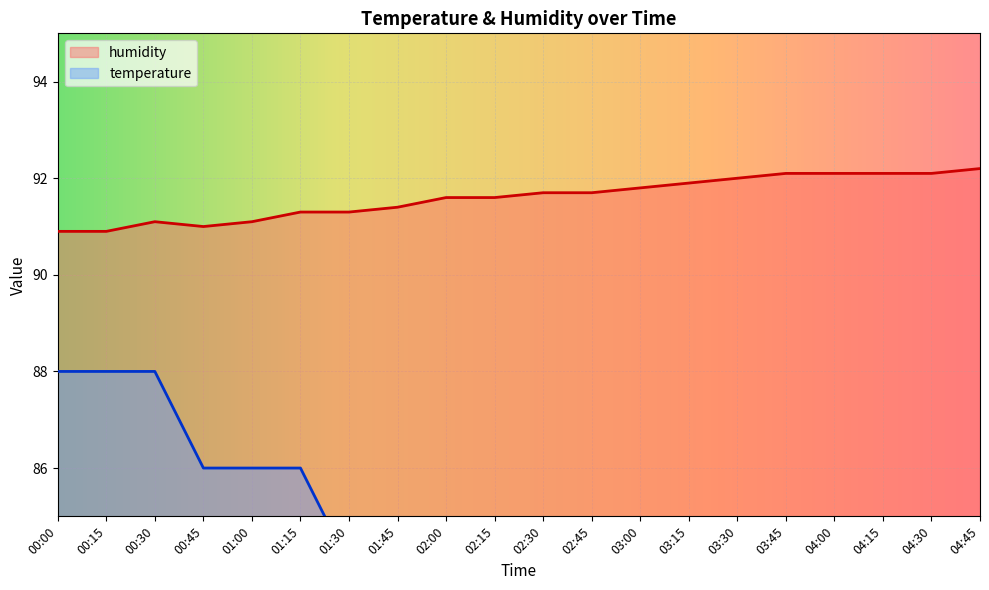

Which has a higher value, 03:45 or 02:00?

02:00